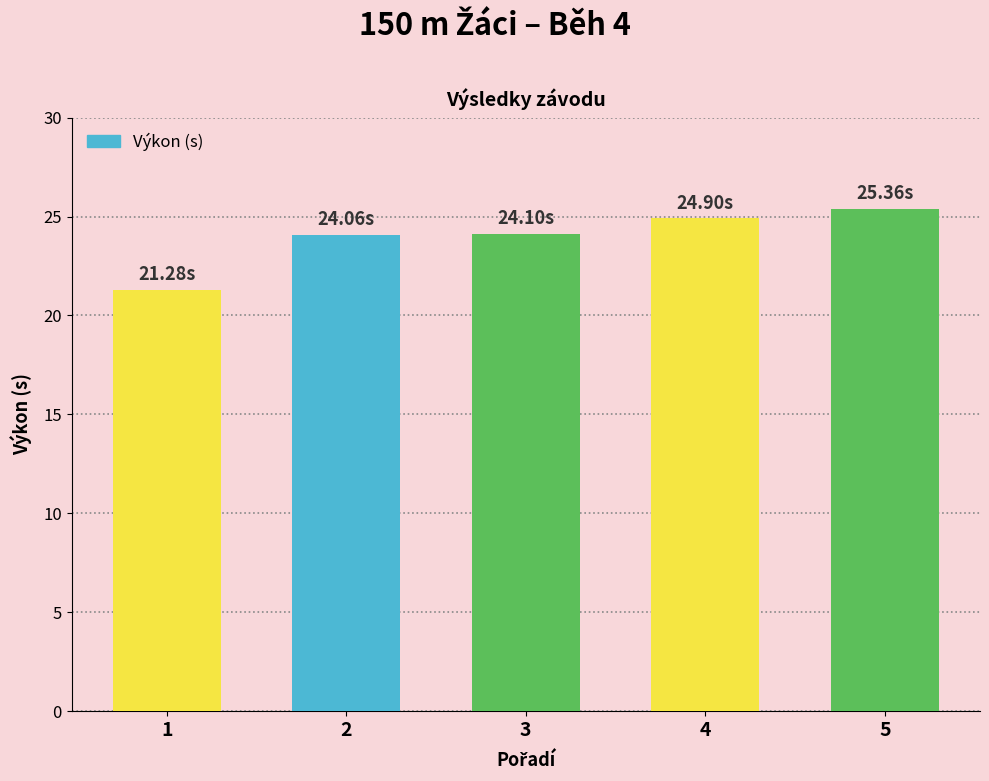

Is it true that the value at 2 is 39.9?

False